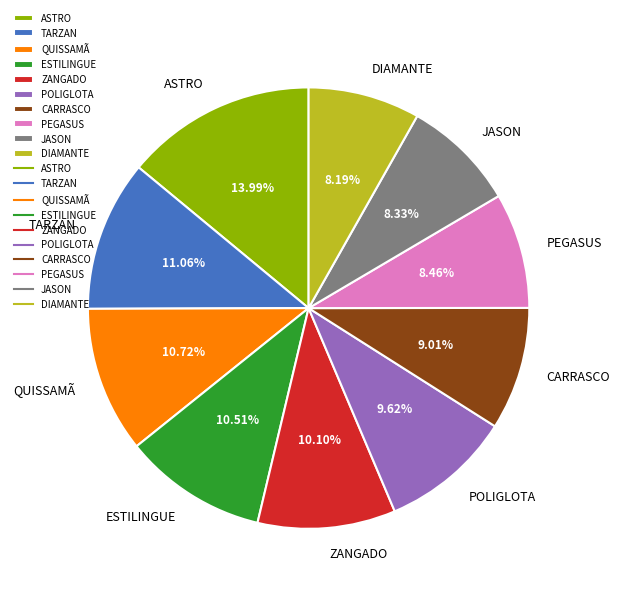

Between PEGASUS and CARRASCO, which is larger?

CARRASCO